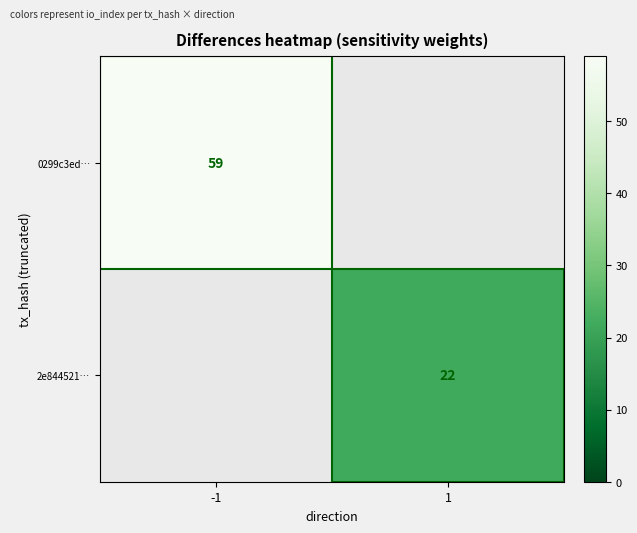

Which category has the lowest value across all series?

1